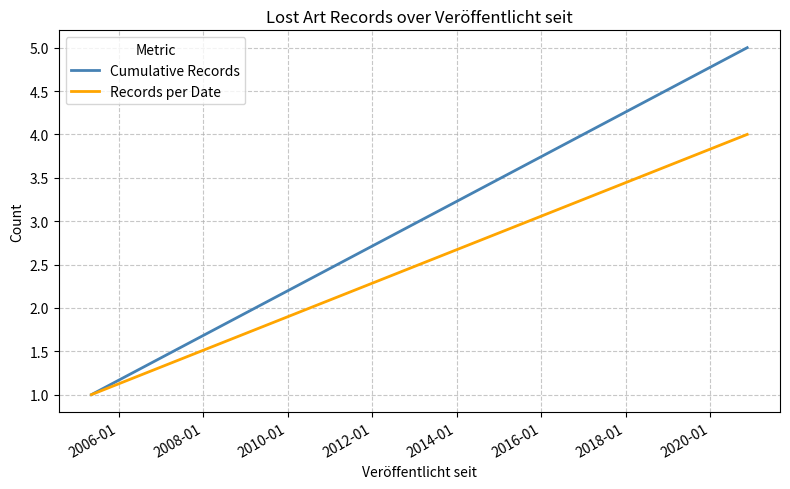

List the series in order of their overall mean, highest first.

Cumulative Records, Records per Date